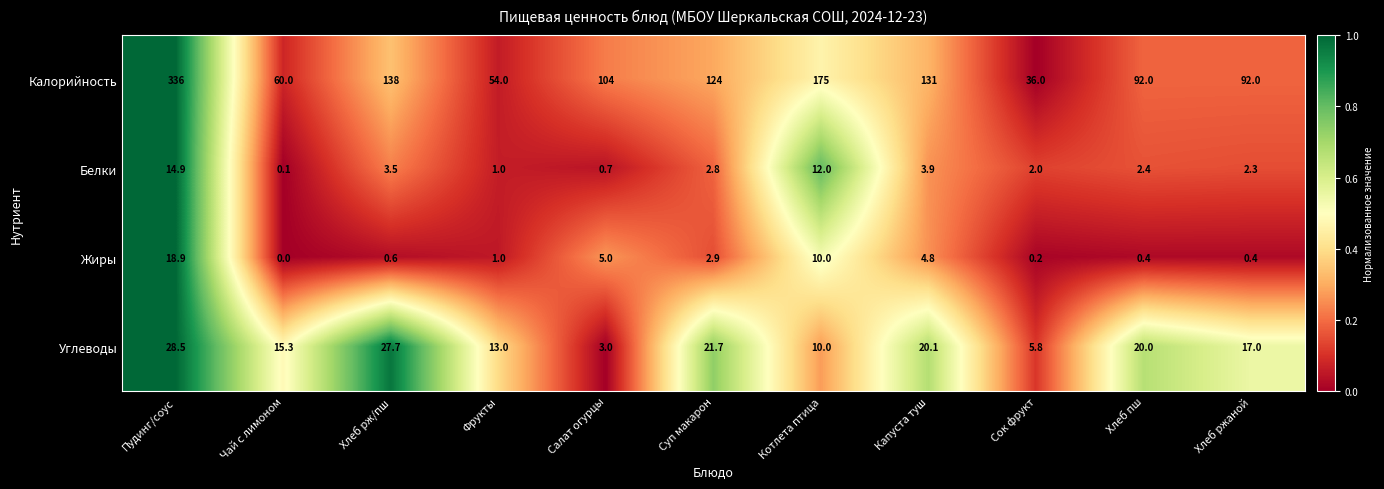

At which label is Белки closest to 7?

Капуста туш